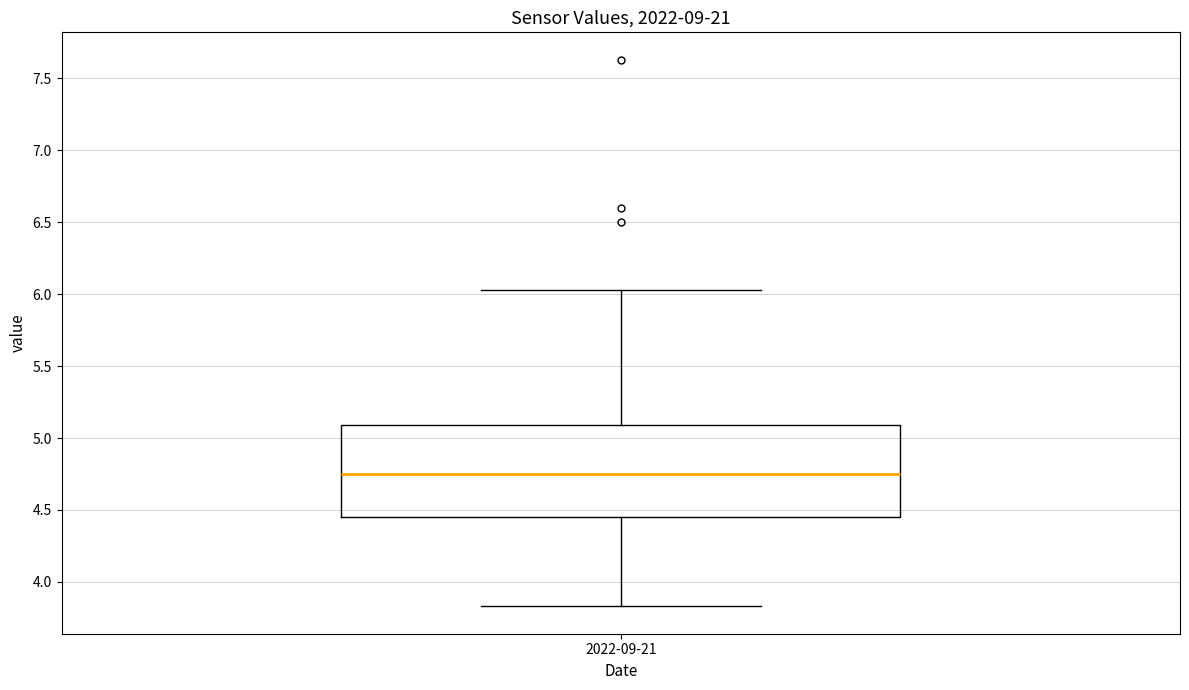

Where is the lower edge of the box for 2022-09-21 on the y-axis? The values are not printed on the chart, so give them approximately, as read against the axis.

4.45